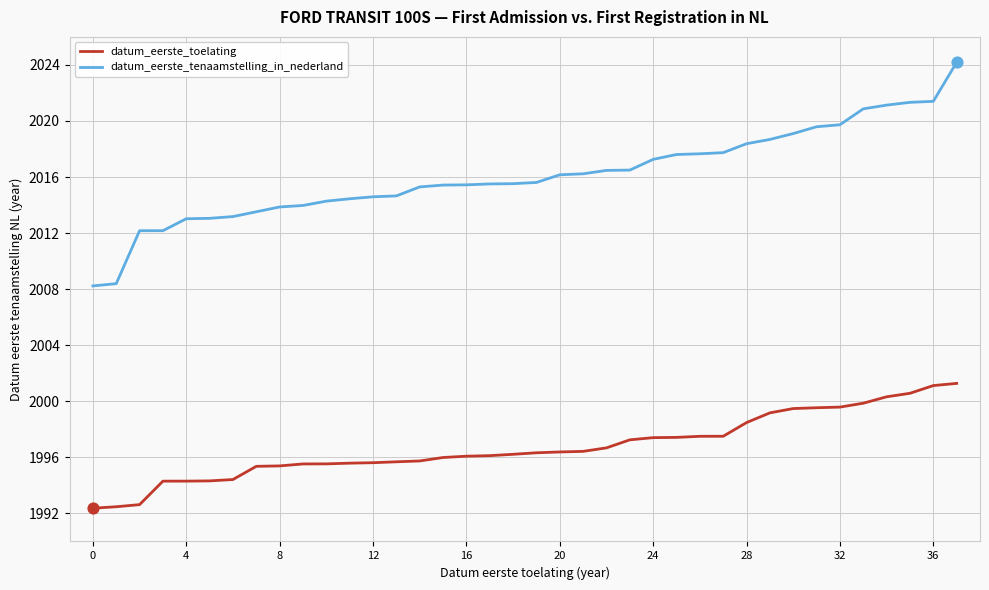

Which series has the largest range (max minus min)?

datum_eerste_tenaamstelling_in_nederland